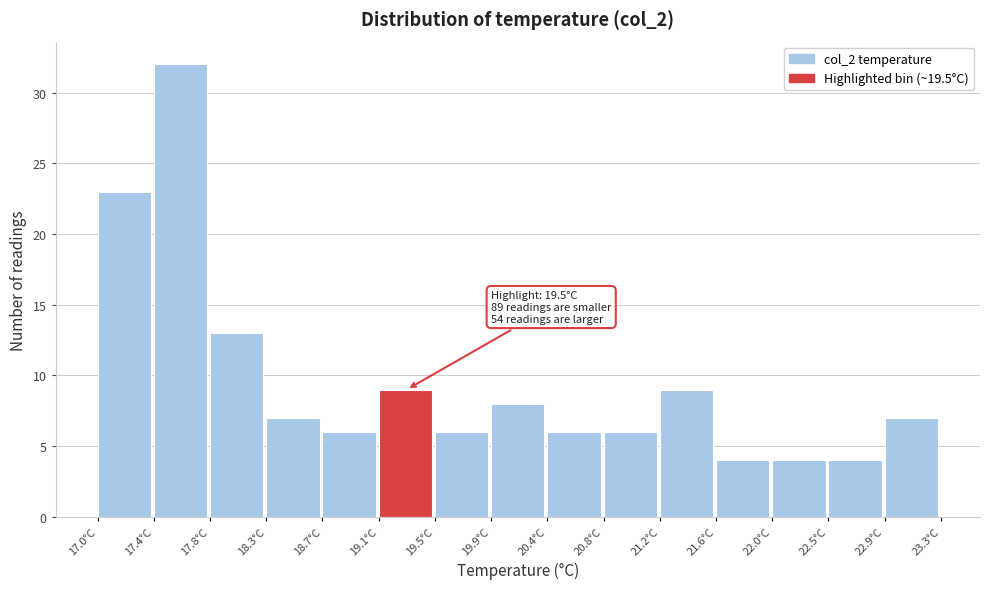

Which range on the x-axis has the tallest bar?

17.42 to 17.84